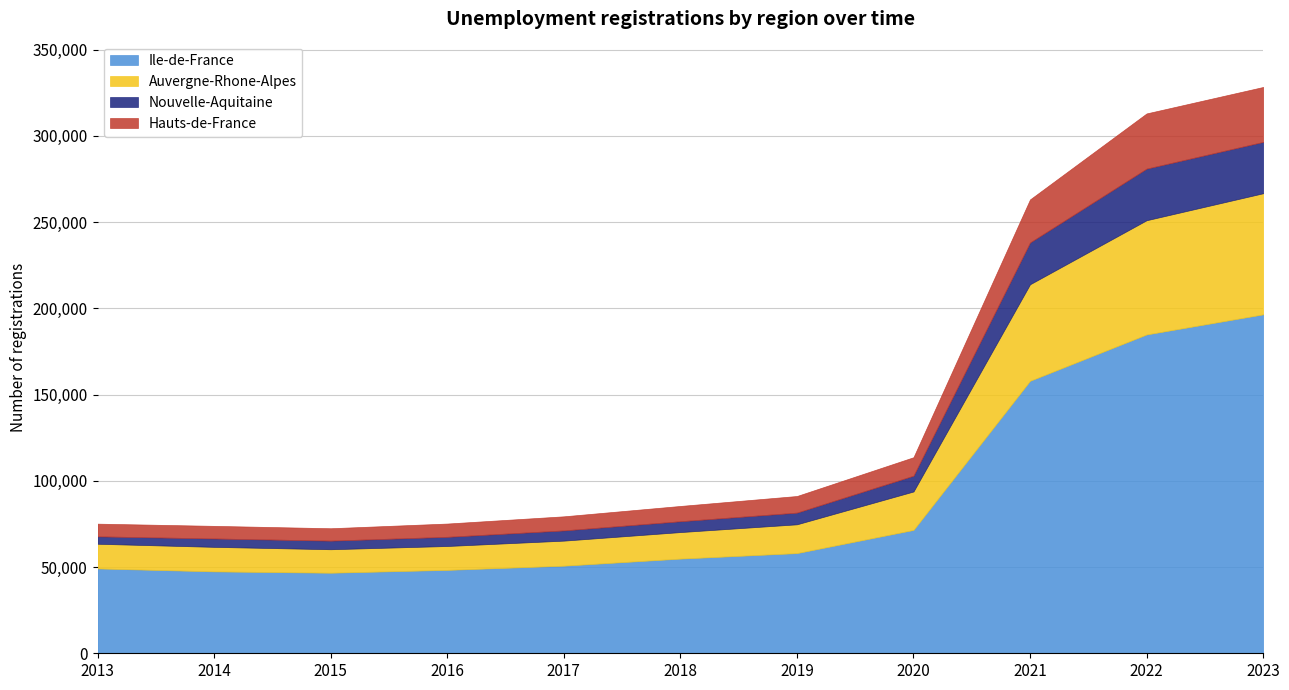

The value of Hauts-de-France at 2015 is 1627. True or false?

False